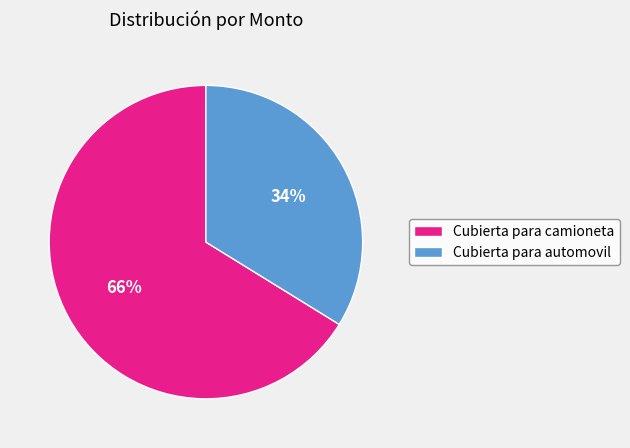

Which slice represents more than half of the pie?

Cubierta para camioneta